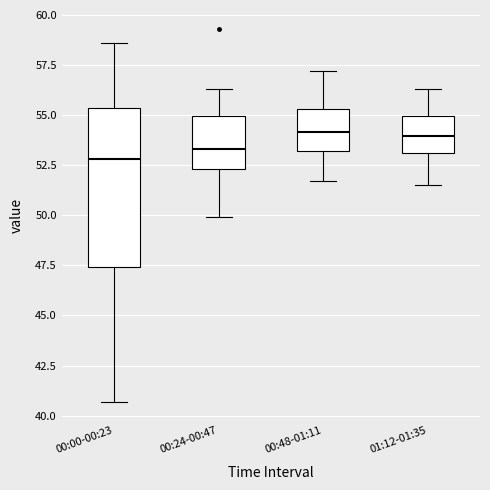

Which box is the tallest, from its lower edge to its upper edge?

00:00-00:23